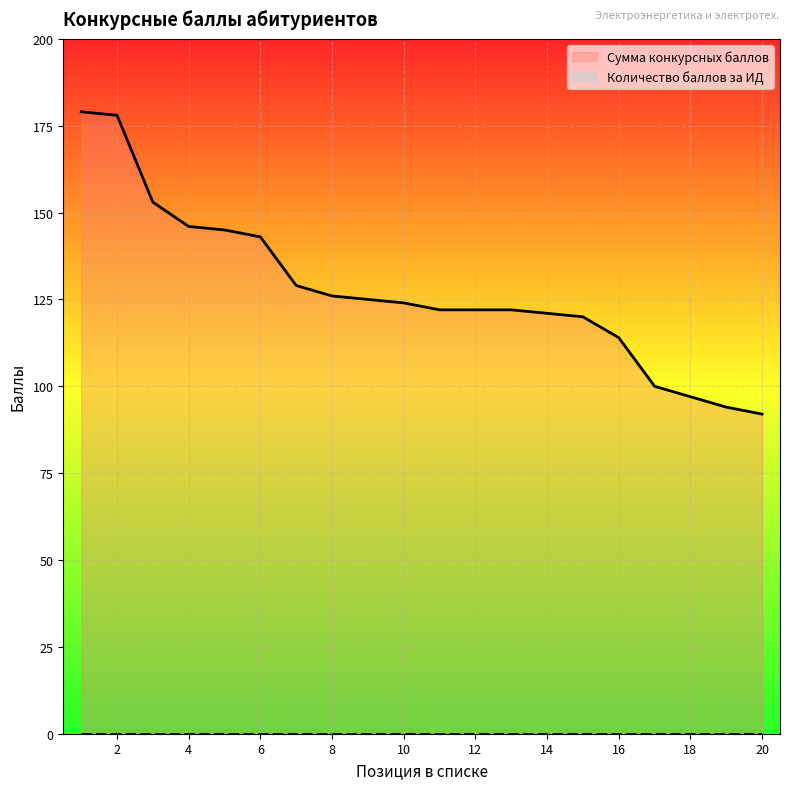

Which series has the largest total across all categories?

Сумма конкурсных баллов